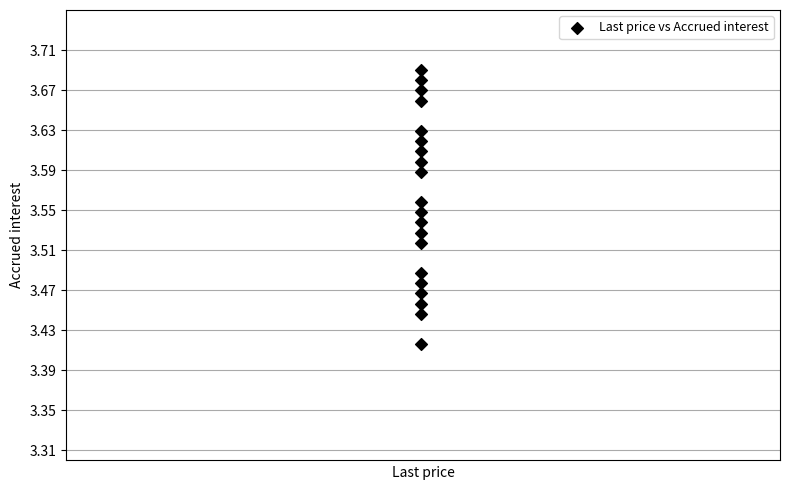

What is the range of Y values (max minus min)?

0.3